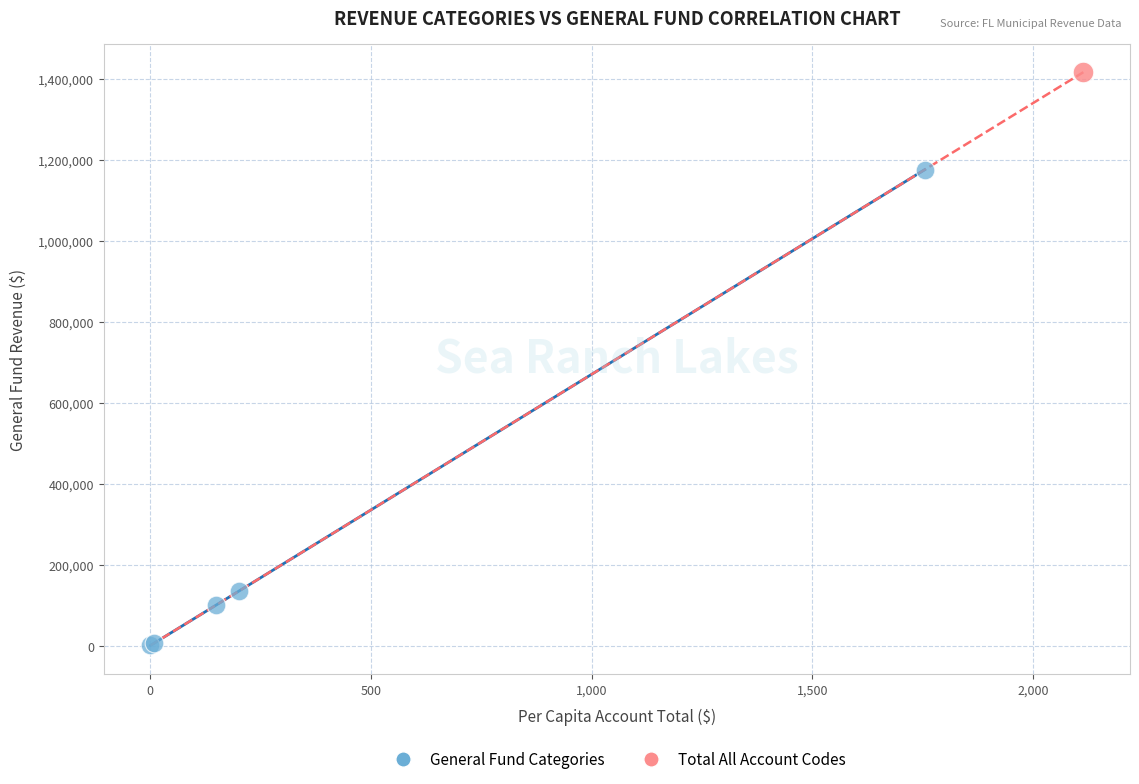

What are all the series names shown in the legend?

General Fund Categories, Total All Account Codes